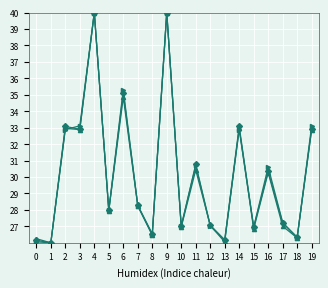

What is the total value across all series at 15?

80.7